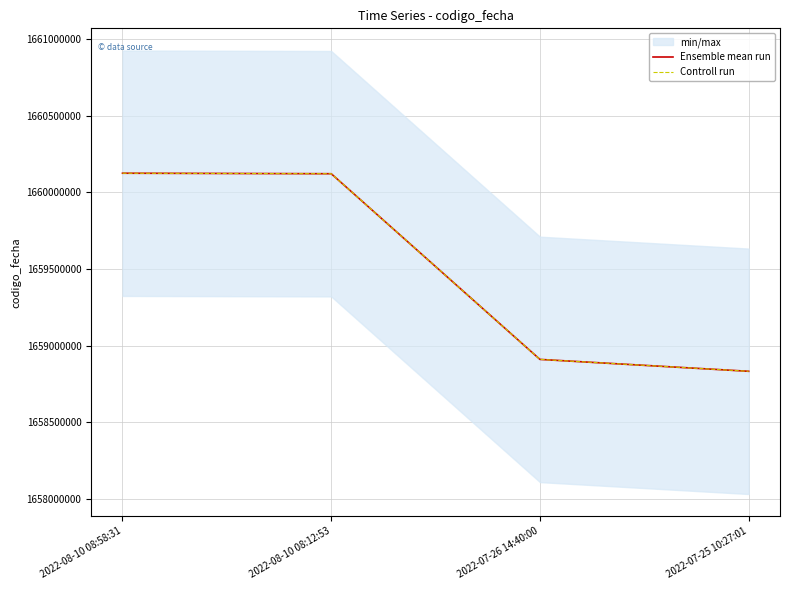

Is it true that Controll run equals 1660120668 at 2022-08-10 08:12:53?

True